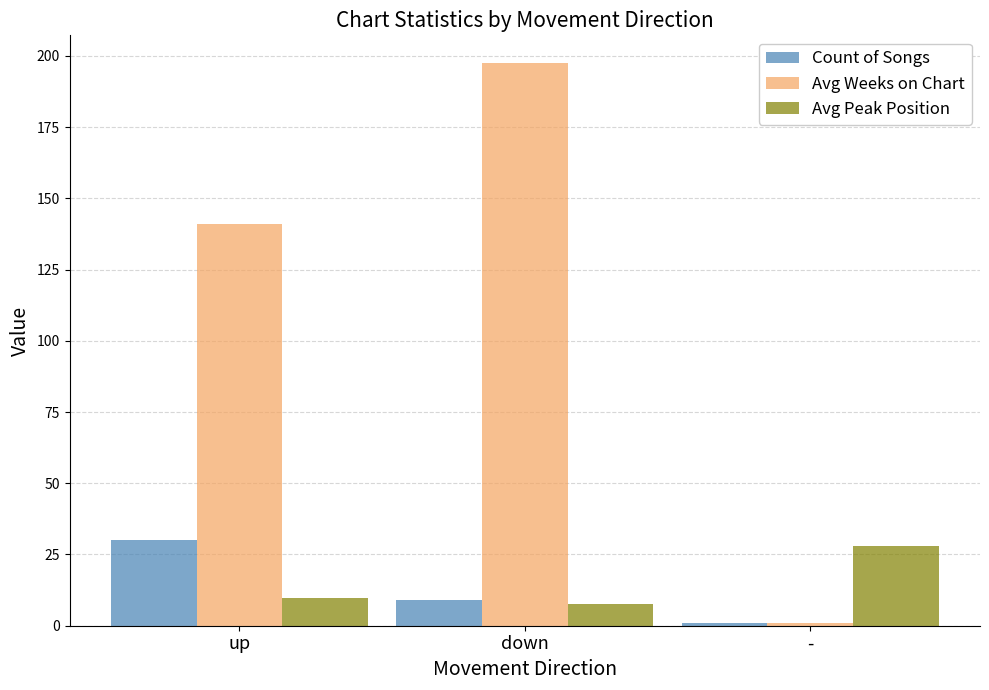

How many values in the Count of Songs series are below 9?

1